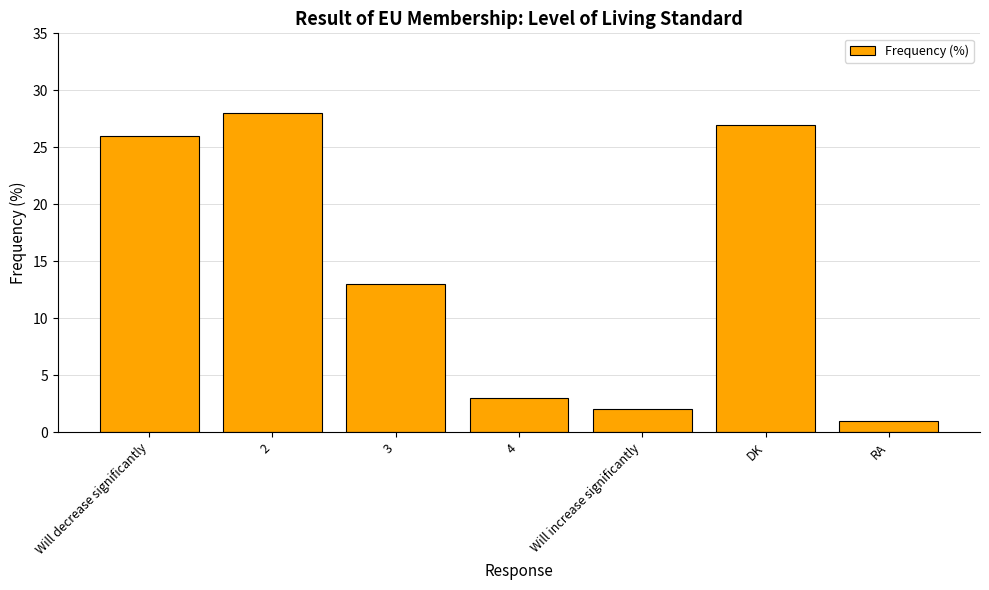

What is the change in value from Will increase significantly to RA?

-1